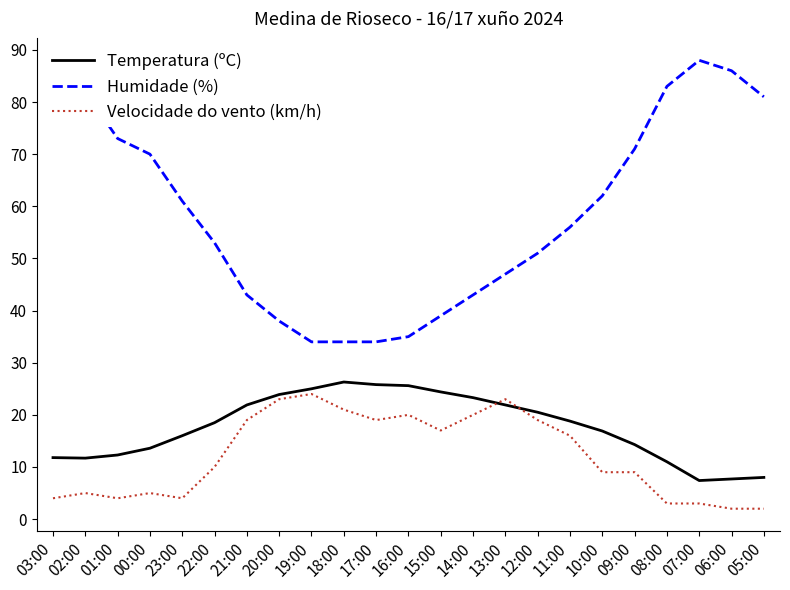

Which series has the largest total across all categories?

Humidade (%)